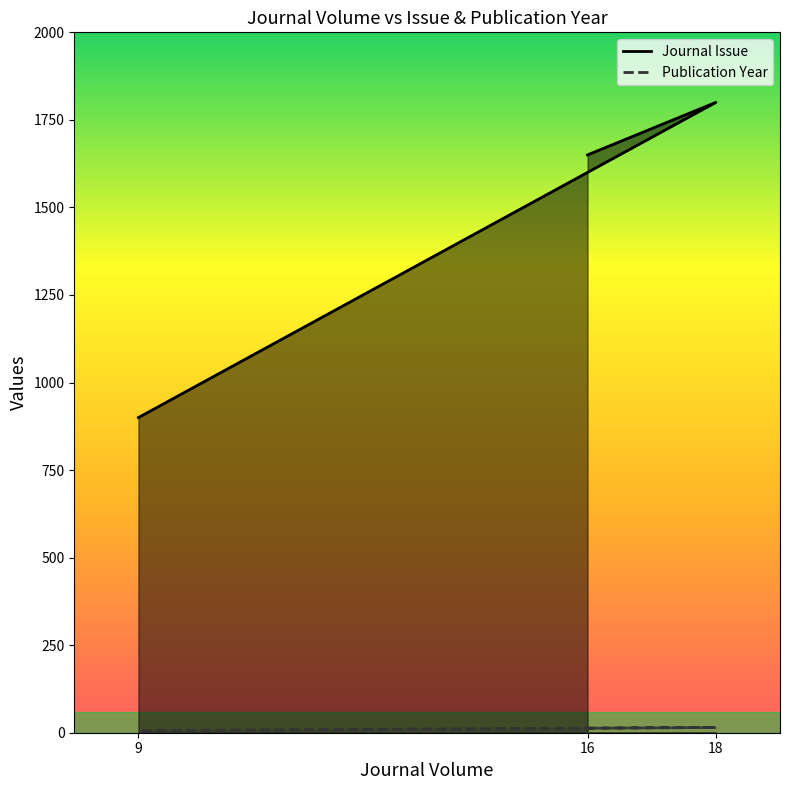

What is the highest value of the Journal Issue series?

1800